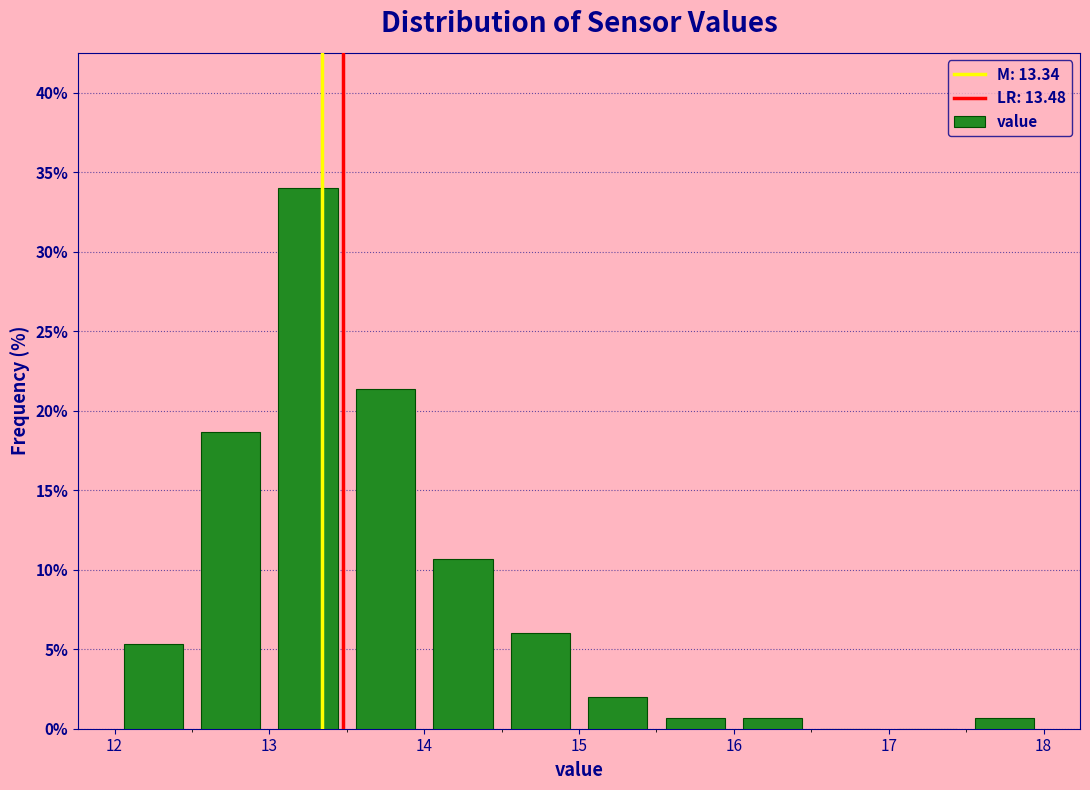

What is the height of the bar covering 15.5 to 16.0 on the x-axis? The values are not printed on the chart, so give them approximately, as read against the axis.

0.5